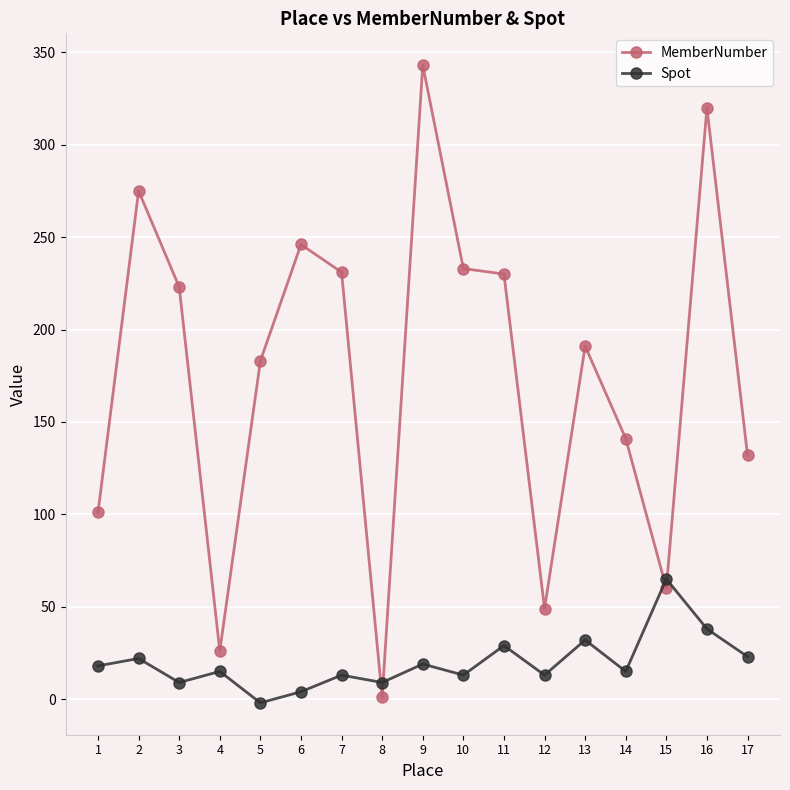

What is the difference between the maximum and minimum values in the Spot series?

67